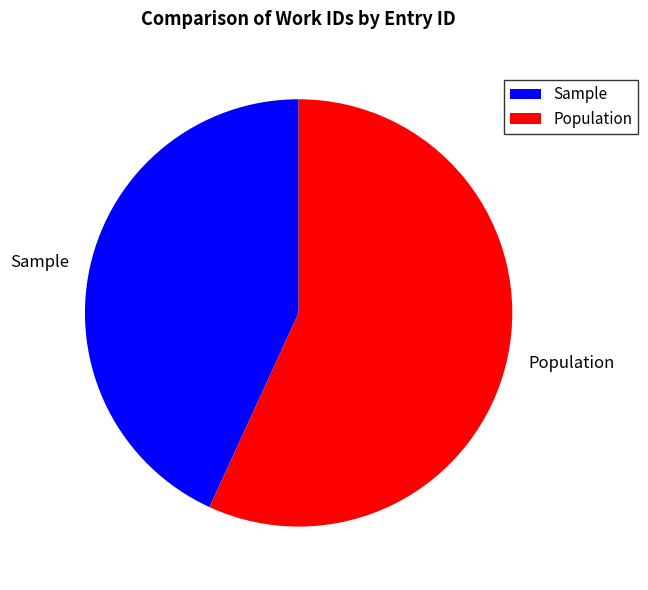

Between Population and Sample, which is larger?

Population